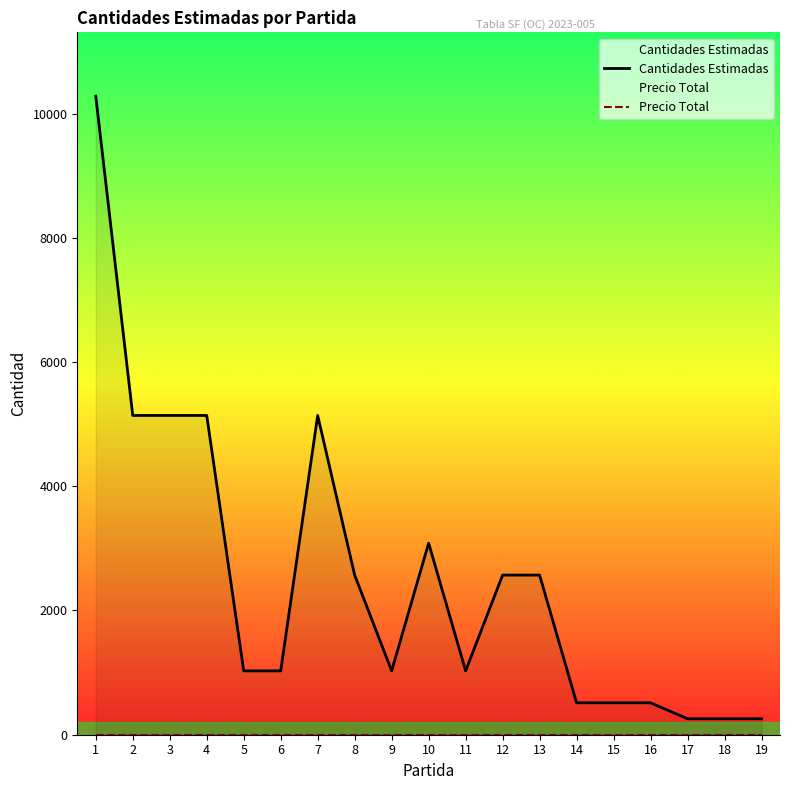

What is the average value of the Cantidades Estimadas series?

2529